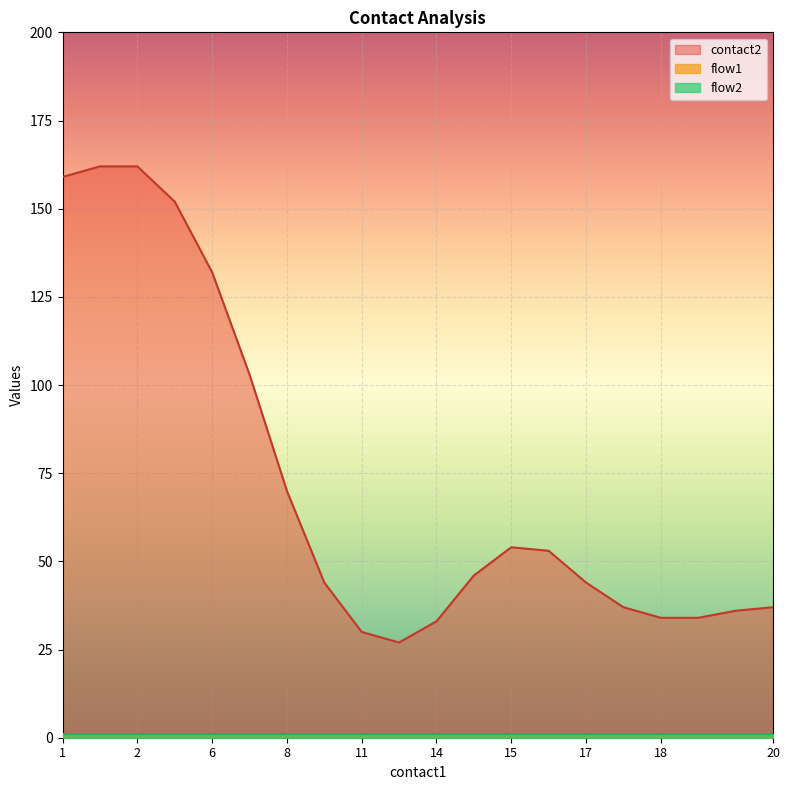

Rank the series at 18 from lowest to highest value.

flow1, flow2, contact2